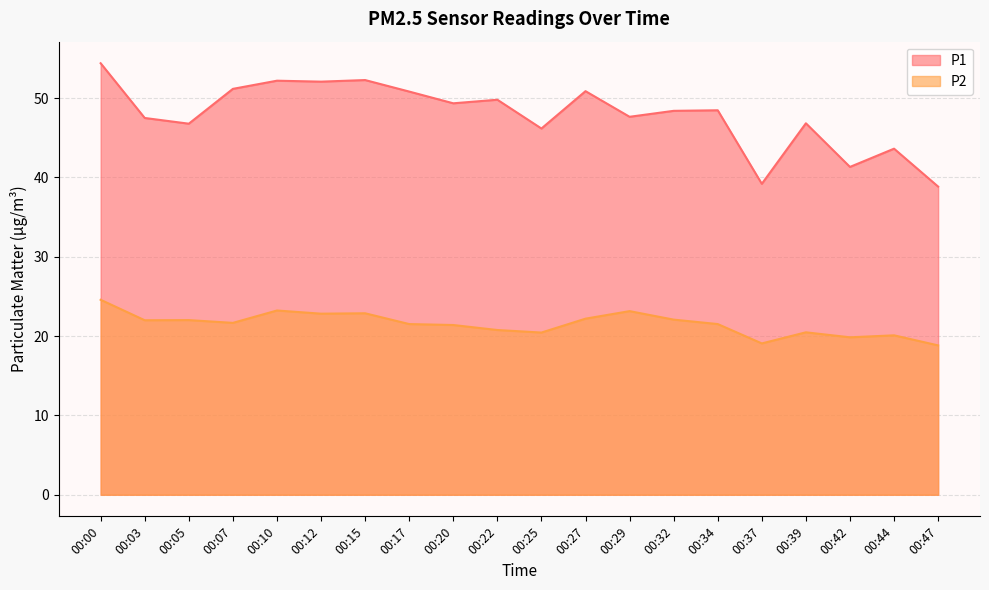

What is the sum of all P2 values?

430.6